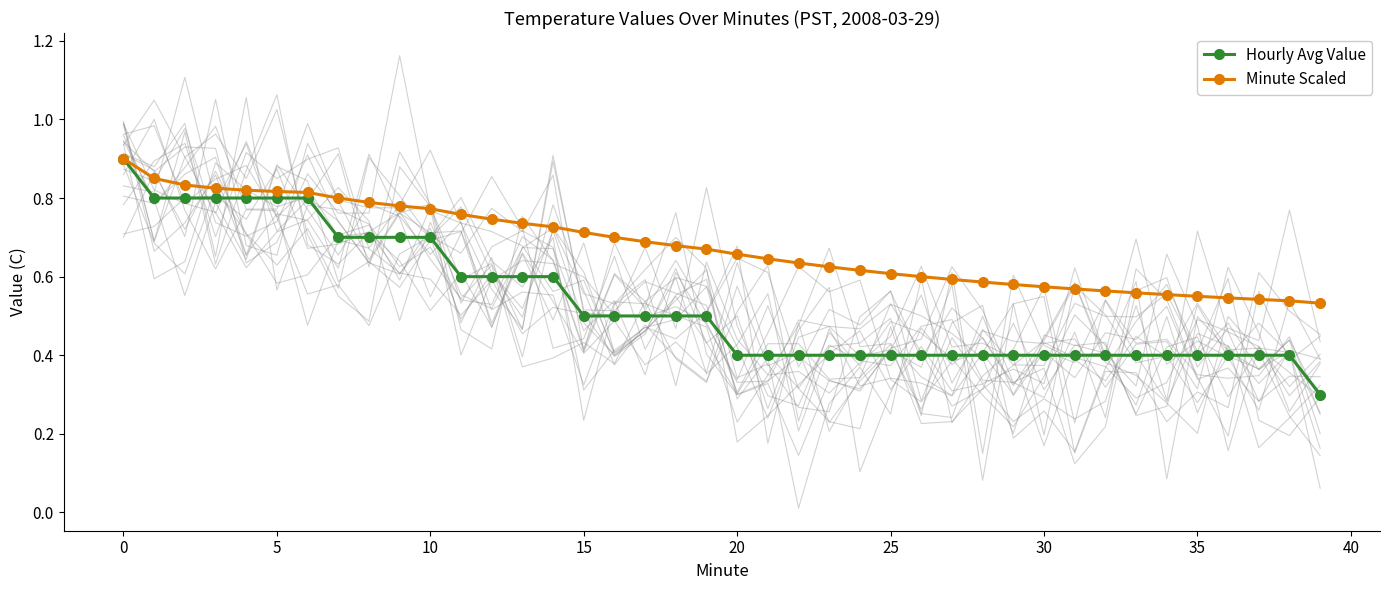

What is the maximum value for Hourly Avg Value?

0.9